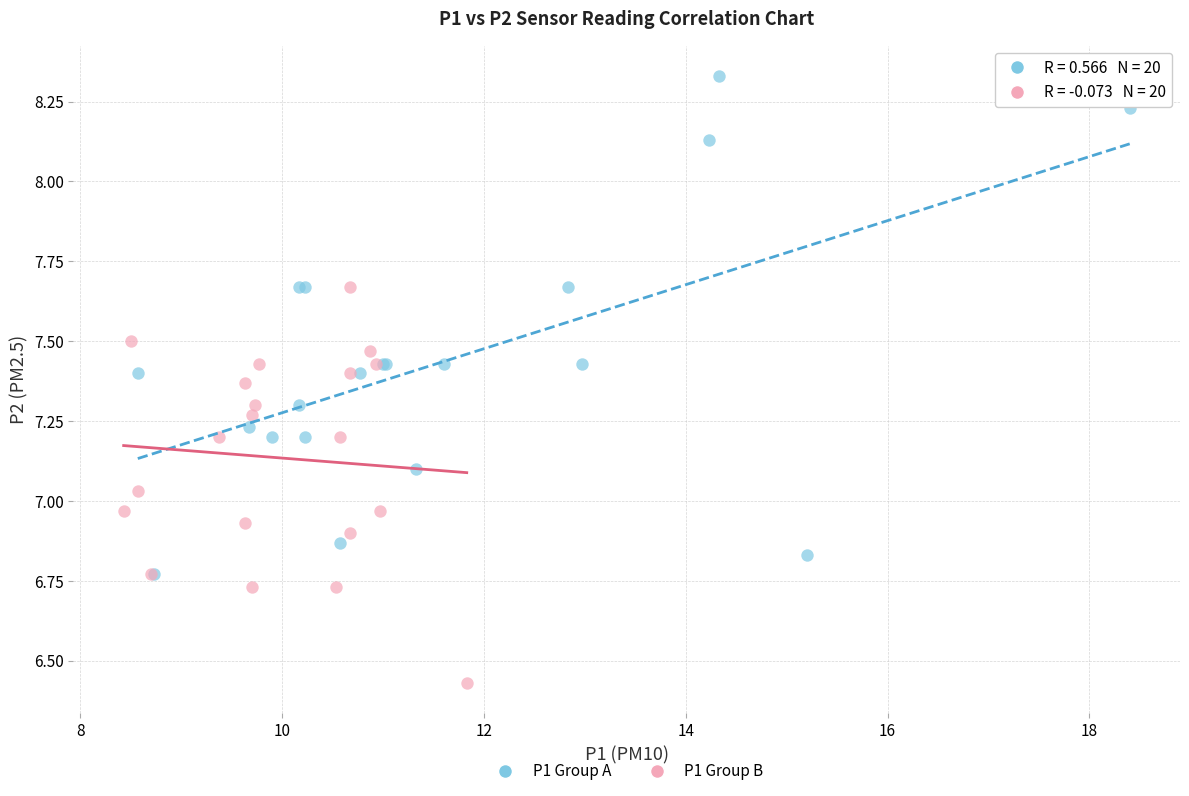

Which series contains the highest Y value?

P1 Group A